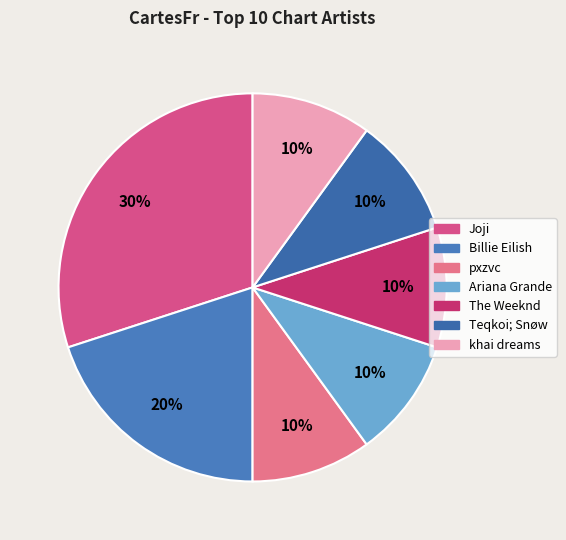

To the nearest percent, what is the average slice percentage?

14%